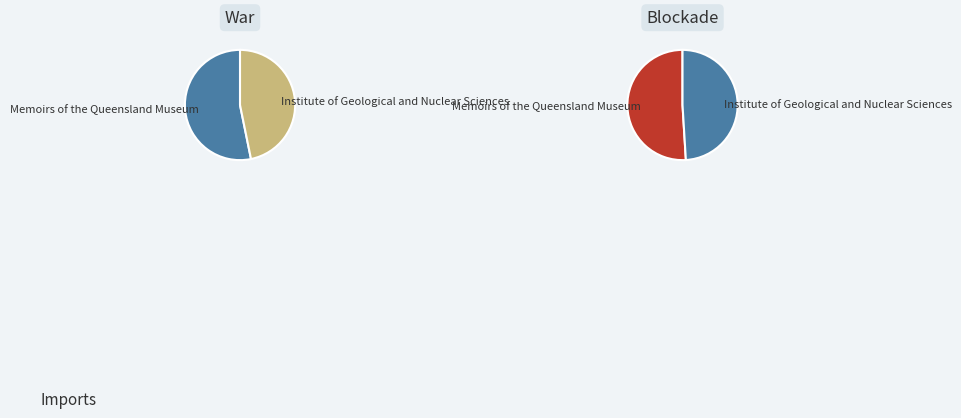

Is Memoirs of the Queensland Museum the majority of the pie?

Yes